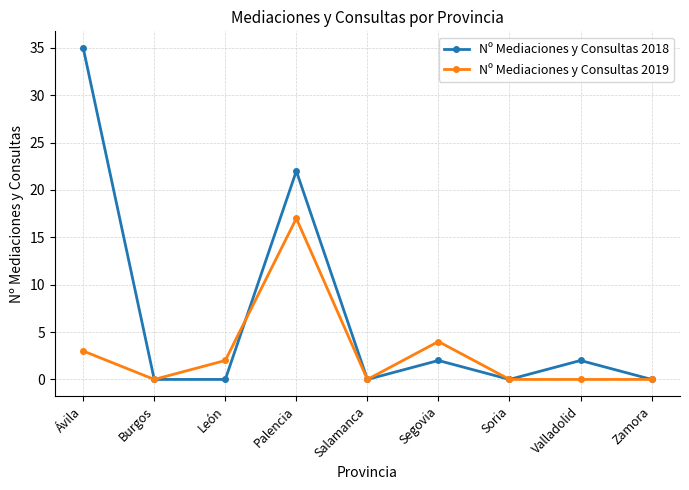

Rank the series at Segovia from highest to lowest value.

Nº Mediaciones y Consultas 2019, Nº Mediaciones y Consultas 2018